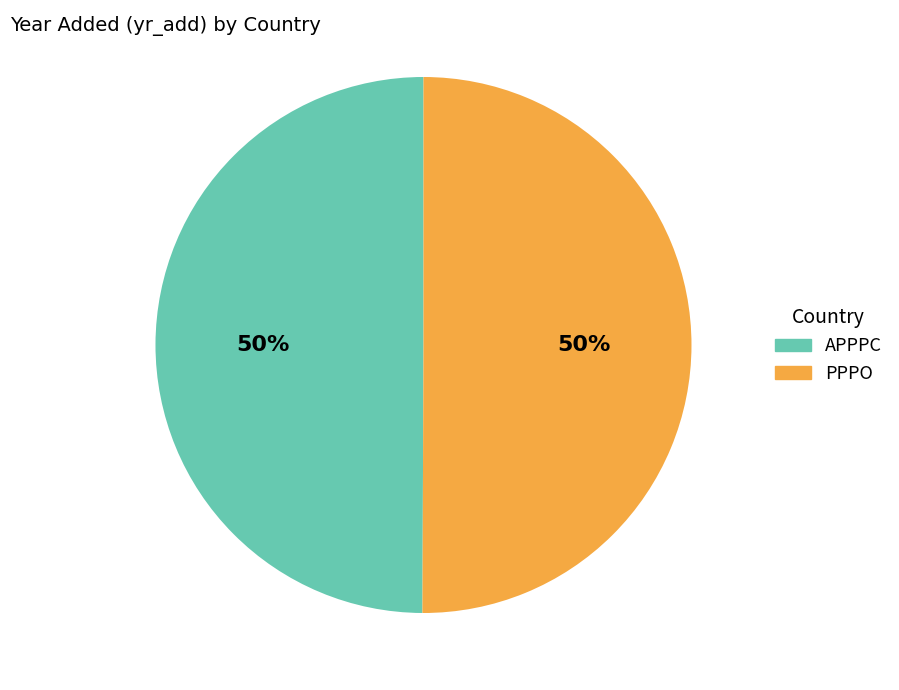

Is the sum of PPPO and APPPC greater than half?

Yes